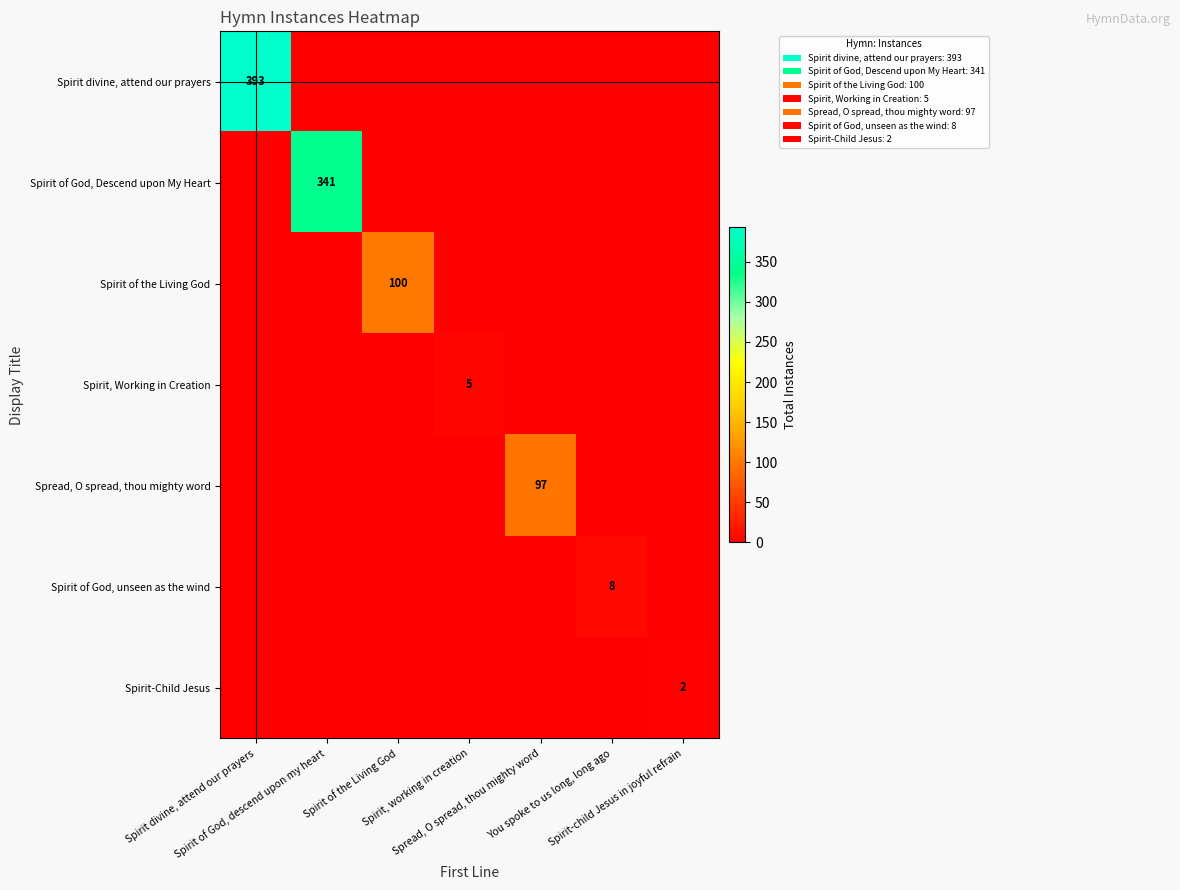

Which series has the widest spread of values?

Spirit divine, attend our prayers